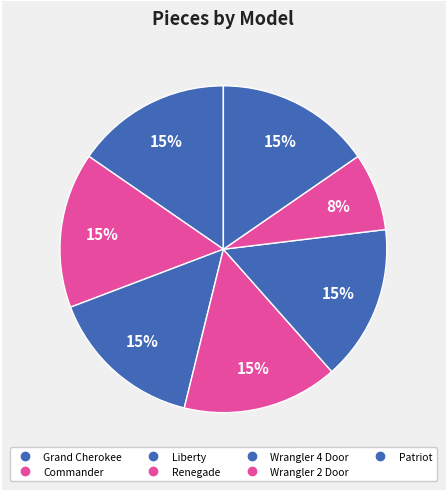

Which has a higher value, Liberty or Patriot?

Liberty